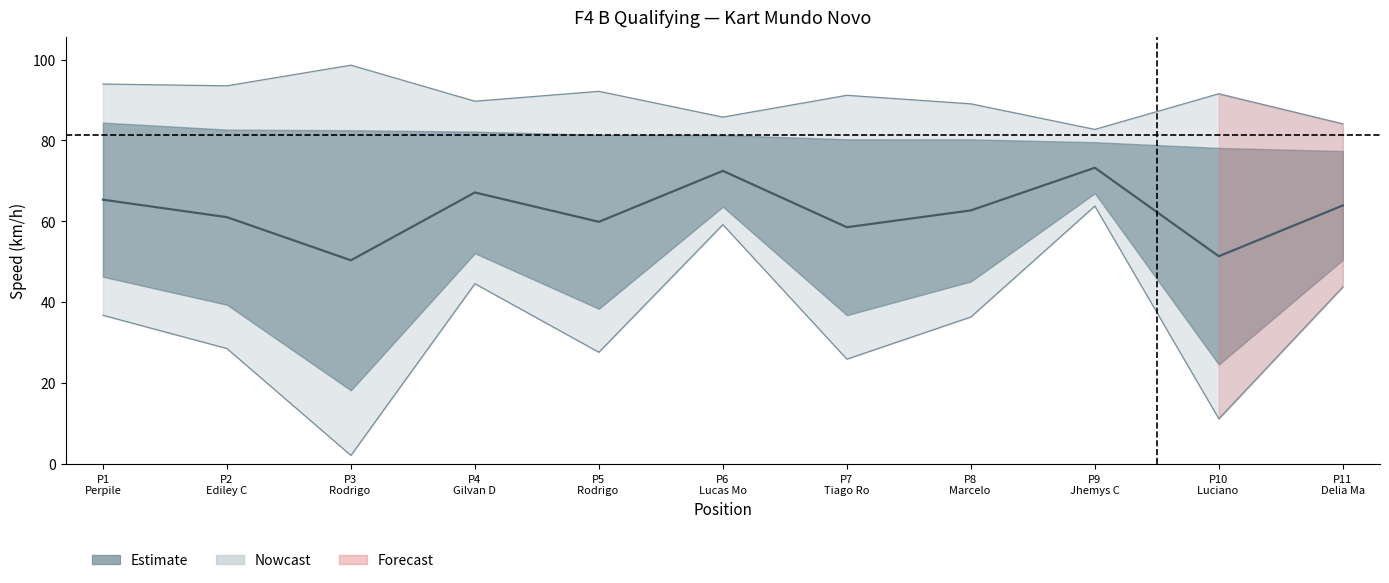

Between P1
Perpile and P7
Tiago Ro, which is larger?

P1
Perpile